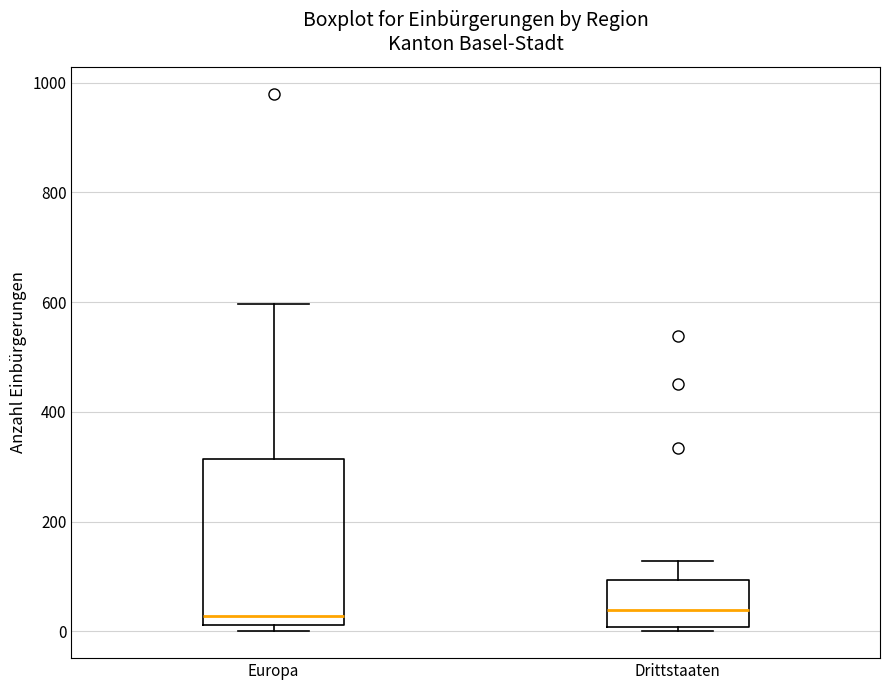

Where is the lower edge of the box for Drittstaaten on the y-axis? The values are not printed on the chart, so give them approximately, as read against the axis.

0